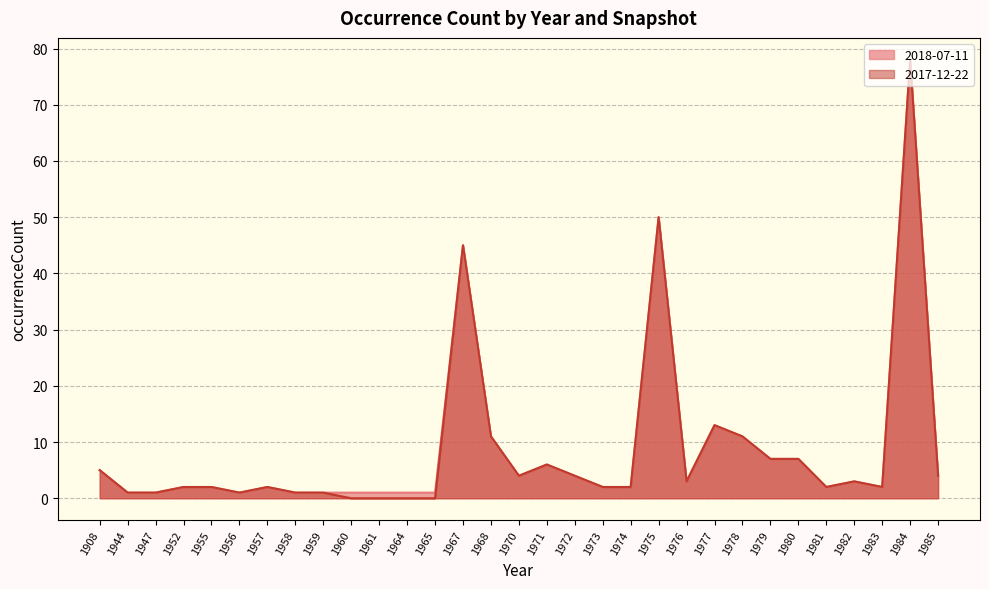

How many values in the 2017-12-22 series are below 2?

9